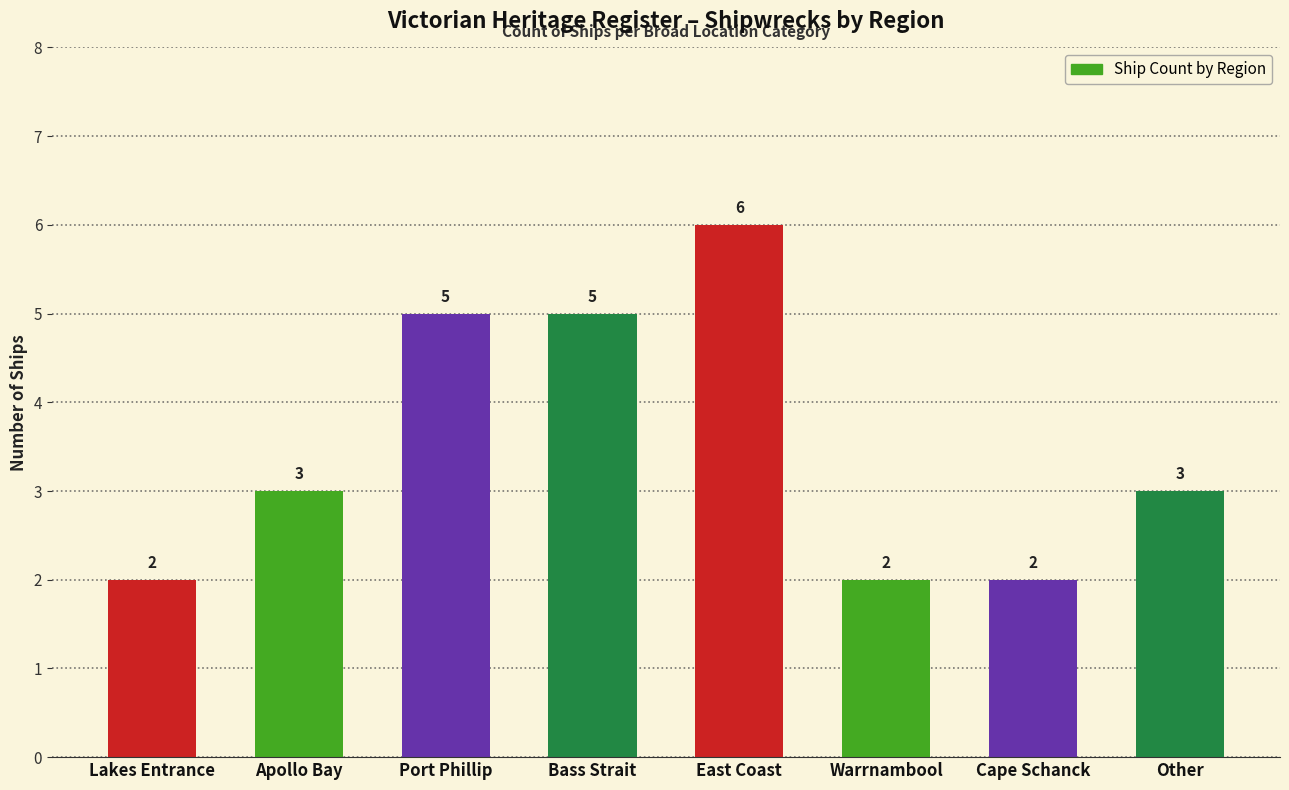

Which category has the highest value across all series?

East Coast